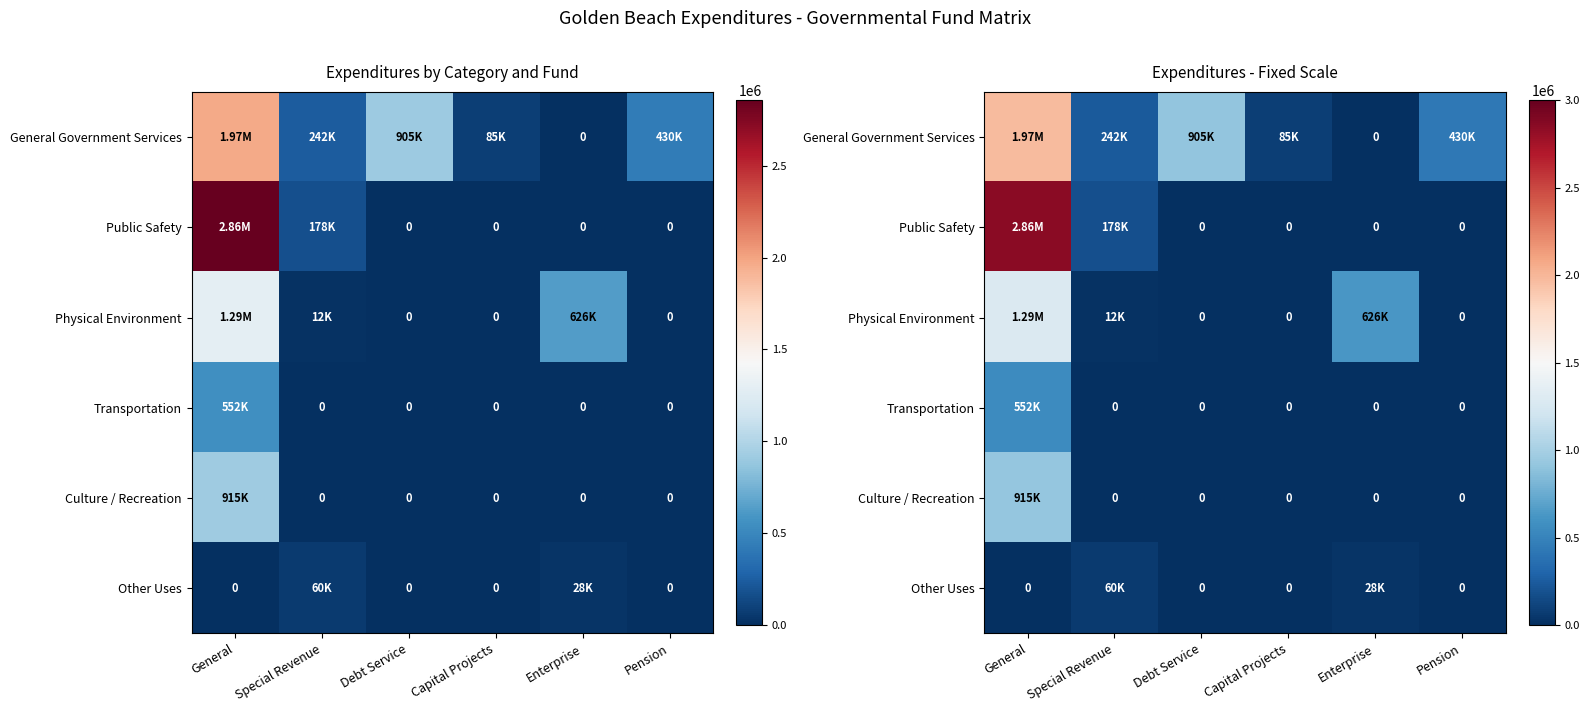

What is the maximum value shown in the chart?

2856572